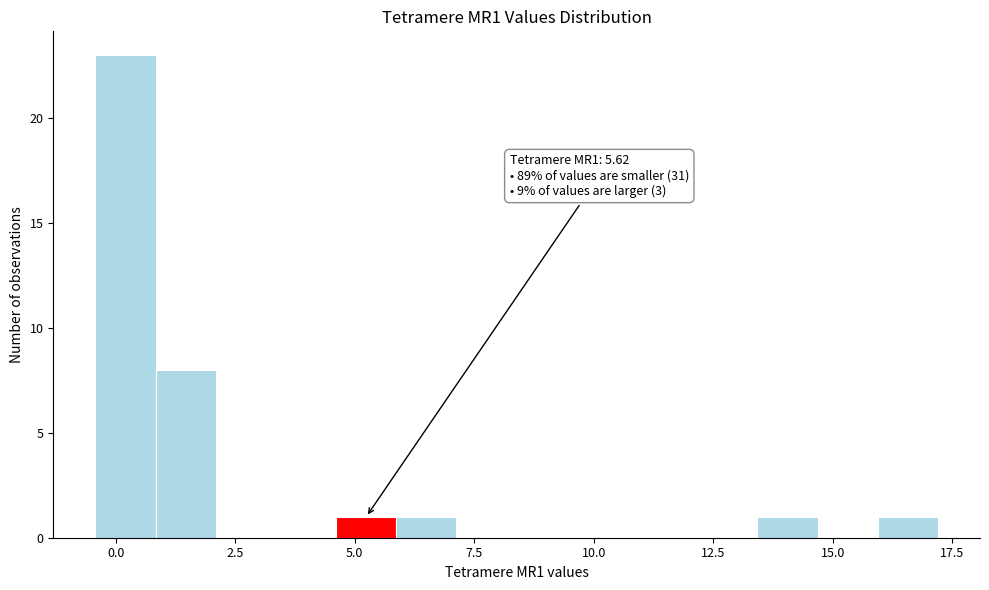

Around what value on the x-axis is the tallest bar? Give the approximate position of its centre, as read against the axis.

0.0